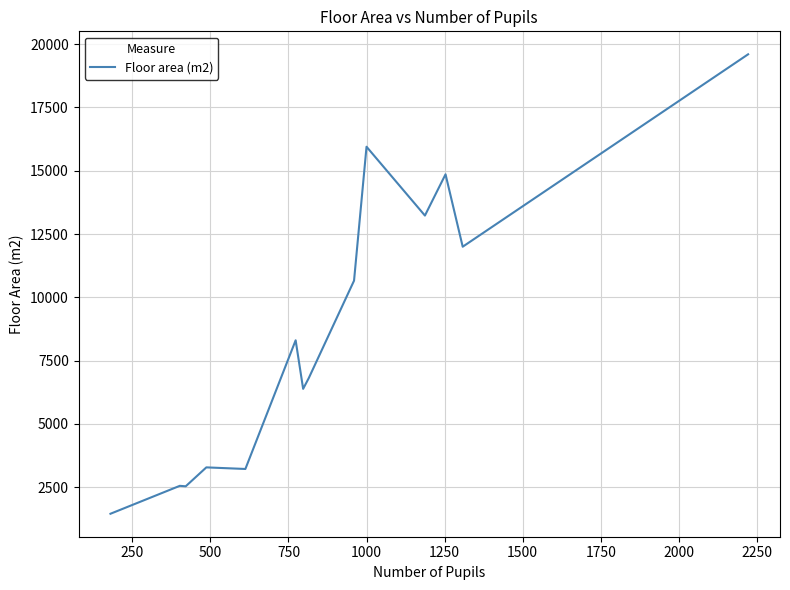

Does the chart have visible grid lines?

Yes